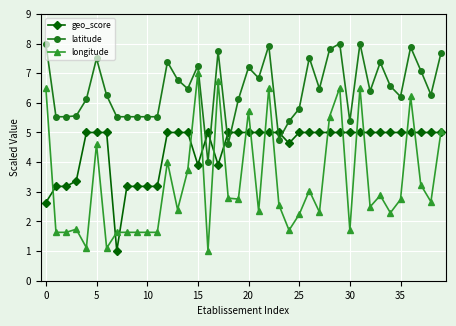

Which series has the largest total across all categories?

latitude